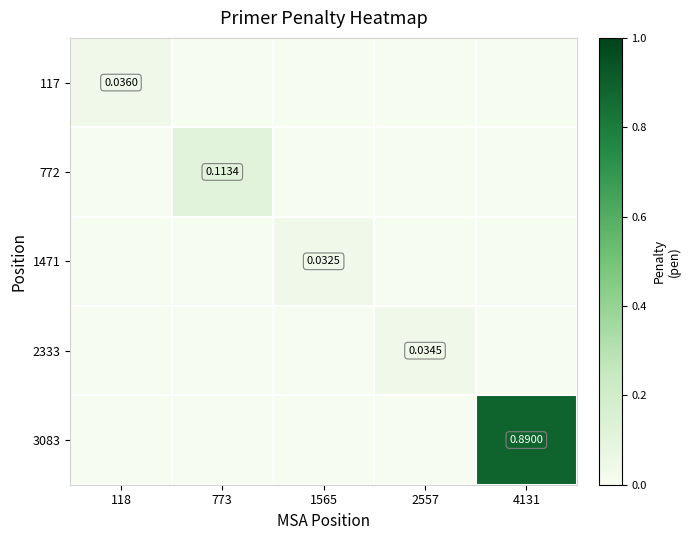

Which series changed the most between 118 and 4131?

3083